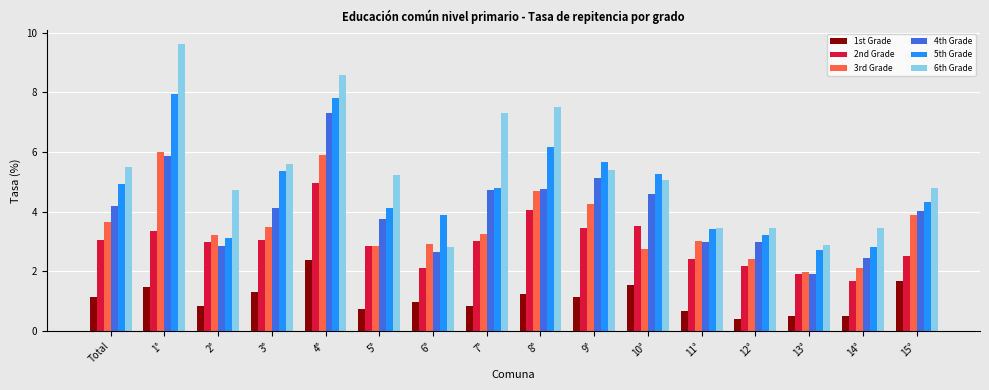

What is the highest value of the 2nd Grade series?

4.9